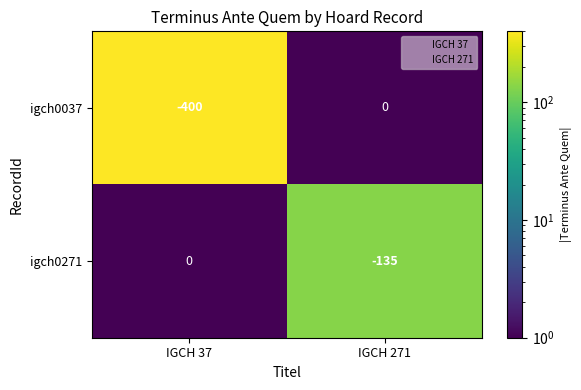

The value of igch0271 at IGCH 37 is 0. True or false?

True